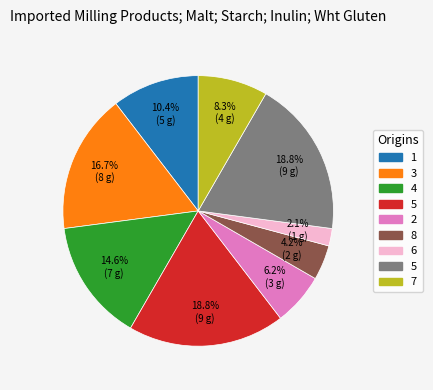

Is there a majority slice in this chart?

No